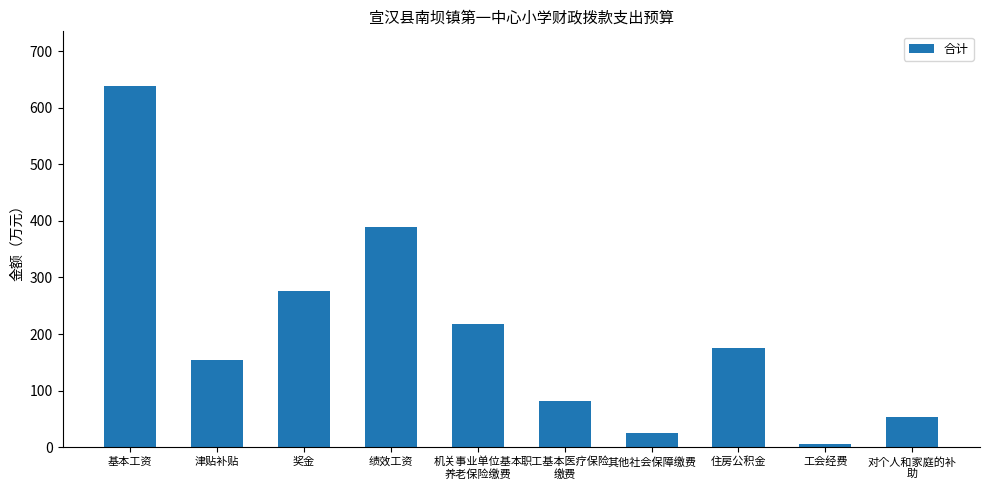

Between 机关事业单位基本
养老保险缴费 and 基本工资, which is larger?

基本工资